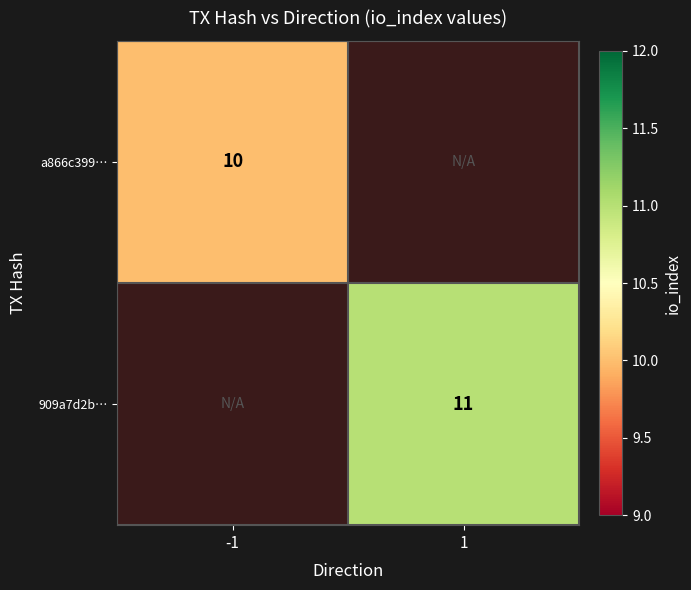

Is it true that 909a7d2b… equals 11 at 1?

True